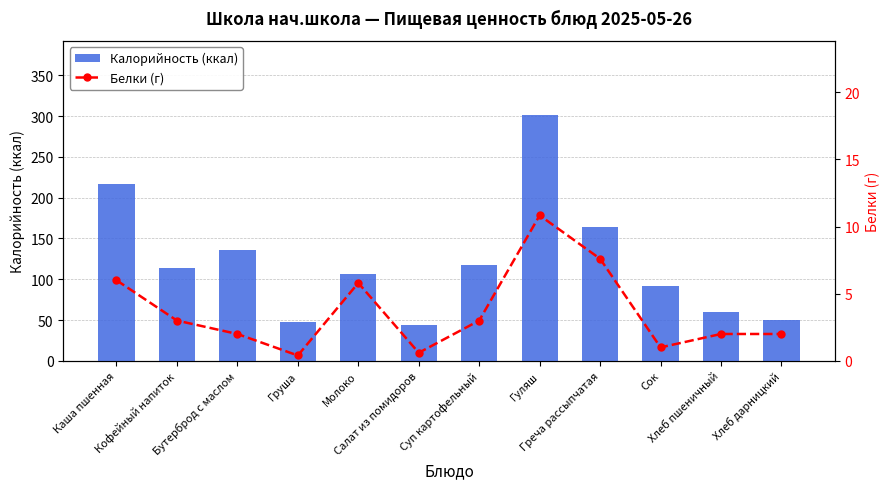

What is the label of the 3rd bar from the right?

Сок